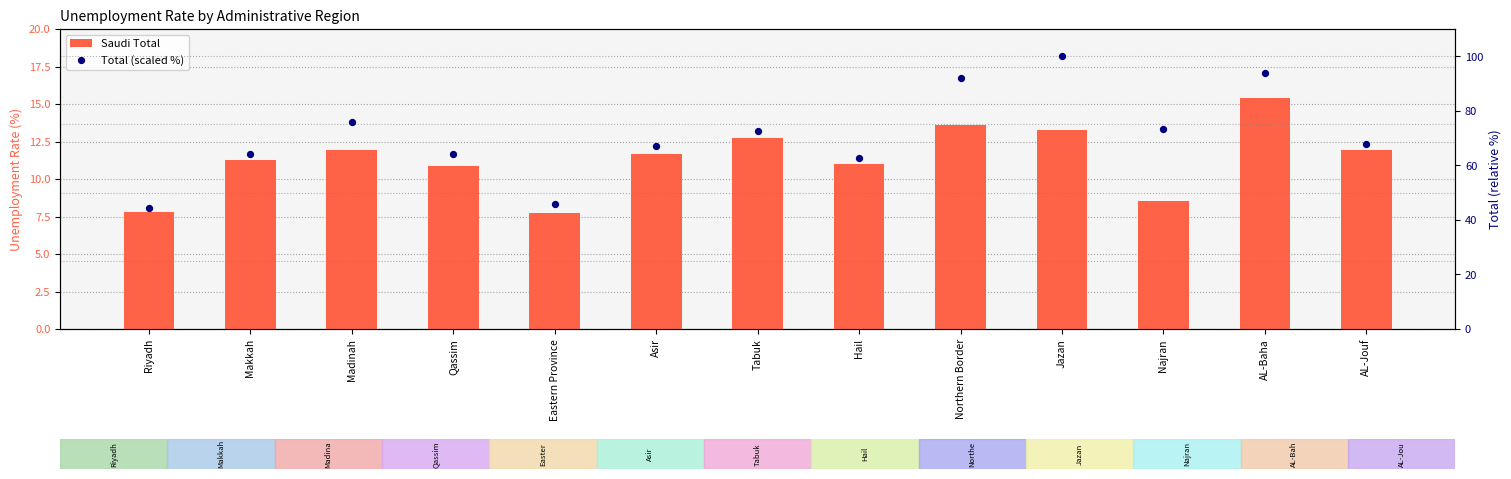

What are all the series names shown in the legend?

Saudi Total, Total (scaled %)